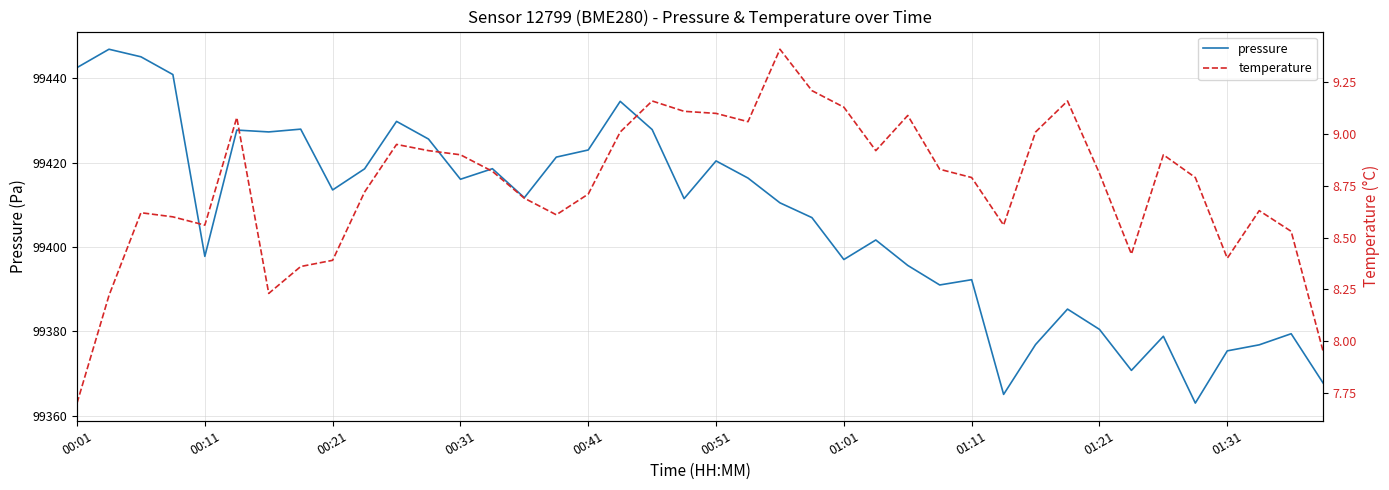

What is the value of the temperature point at the 22nd from the left?

9.1